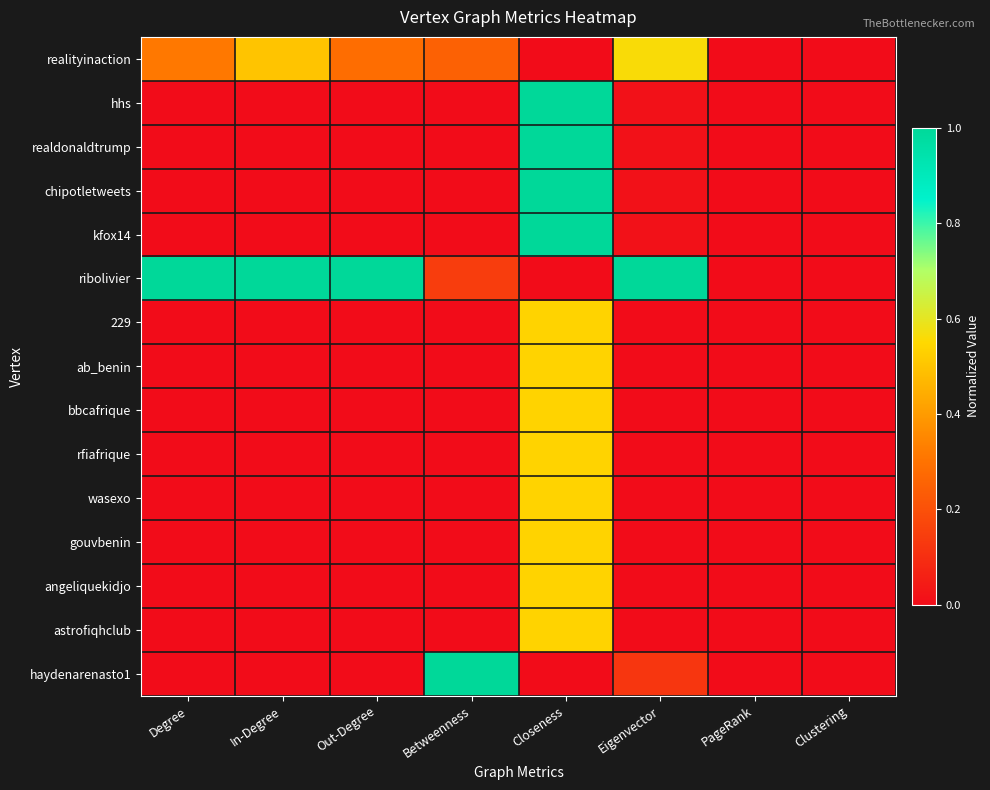

Reading right to left, list all the values displayed in this chart.

realityinaction: Clustering=0.0	PageRank=0.0	Eigenvector=0.6	Closeness=0.0	Betweenness=0.2	Out-Degree=0.3	In-Degree=0.5	Degree=0.3
hhs: Clustering=0.0	PageRank=0.0	Eigenvector=0.0	Closeness=1.0	Betweenness=0.0	Out-Degree=0.0	In-Degree=0.0	Degree=0.0
realdonaldtrump: Clustering=0.0	PageRank=0.0	Eigenvector=0.0	Closeness=1.0	Betweenness=0.0	Out-Degree=0.0	In-Degree=0.0	Degree=0.0
chipotletweets: Clustering=0.0	PageRank=0.0	Eigenvector=0.0	Closeness=1.0	Betweenness=0.0	Out-Degree=0.0	In-Degree=0.0	Degree=0.0
kfox14: Clustering=0.0	PageRank=0.0	Eigenvector=0.0	Closeness=1.0	Betweenness=0.0	Out-Degree=0.0	In-Degree=0.0	Degree=0.0
ribolivier: Clustering=0.0	PageRank=0.0	Eigenvector=1.0	Closeness=0.0	Betweenness=0.1	Out-Degree=1.0	In-Degree=1.0	Degree=1.0
229: Clustering=0.0	PageRank=0.0	Eigenvector=0.0	Closeness=0.5	Betweenness=0.0	Out-Degree=0.0	In-Degree=0.0	Degree=0.0
ab_benin: Clustering=0.0	PageRank=0.0	Eigenvector=0.0	Closeness=0.5	Betweenness=0.0	Out-Degree=0.0	In-Degree=0.0	Degree=0.0
bbcafrique: Clustering=0.0	PageRank=0.0	Eigenvector=0.0	Closeness=0.5	Betweenness=0.0	Out-Degree=0.0	In-Degree=0.0	Degree=0.0
rfiafrique: Clustering=0.0	PageRank=0.0	Eigenvector=0.0	Closeness=0.5	Betweenness=0.0	Out-Degree=0.0	In-Degree=0.0	Degree=0.0
wasexo: Clustering=0.0	PageRank=0.0	Eigenvector=0.0	Closeness=0.5	Betweenness=0.0	Out-Degree=0.0	In-Degree=0.0	Degree=0.0
gouvbenin: Clustering=0.0	PageRank=0.0	Eigenvector=0.0	Closeness=0.5	Betweenness=0.0	Out-Degree=0.0	In-Degree=0.0	Degree=0.0
angeliquekidjo: Clustering=0.0	PageRank=0.0	Eigenvector=0.0	Closeness=0.5	Betweenness=0.0	Out-Degree=0.0	In-Degree=0.0	Degree=0.0
astrofiqhclub: Clustering=0.0	PageRank=0.0	Eigenvector=0.0	Closeness=0.5	Betweenness=0.0	Out-Degree=0.0	In-Degree=0.0	Degree=0.0
haydenarenasto1: Clustering=0.0	PageRank=0.0	Eigenvector=0.1	Closeness=0.0	Betweenness=1.0	Out-Degree=0.0	In-Degree=0.0	Degree=0.0